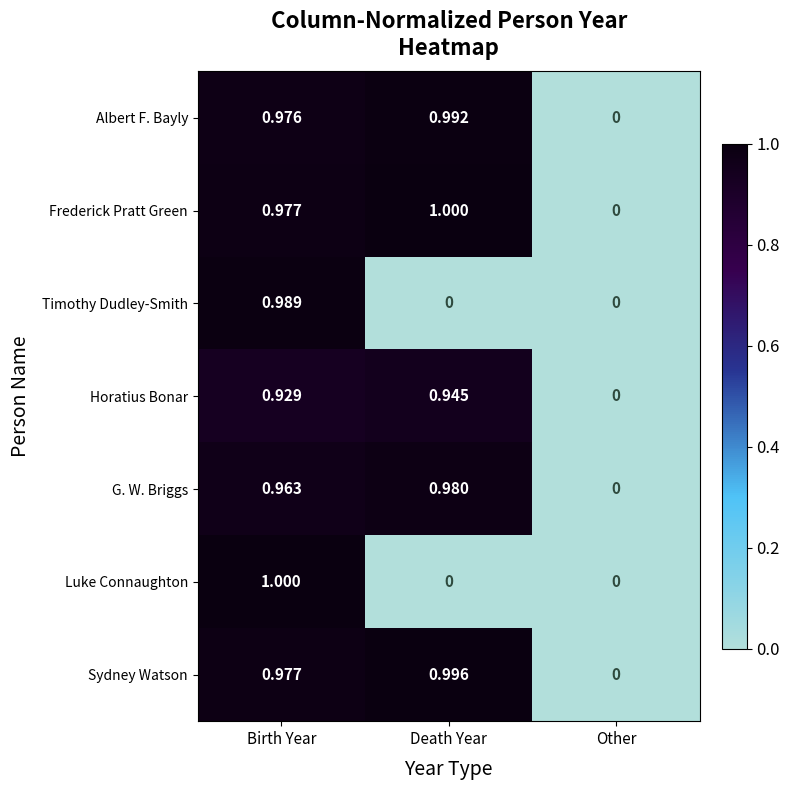

At which category is the sum across all series the highest?

Birth Year